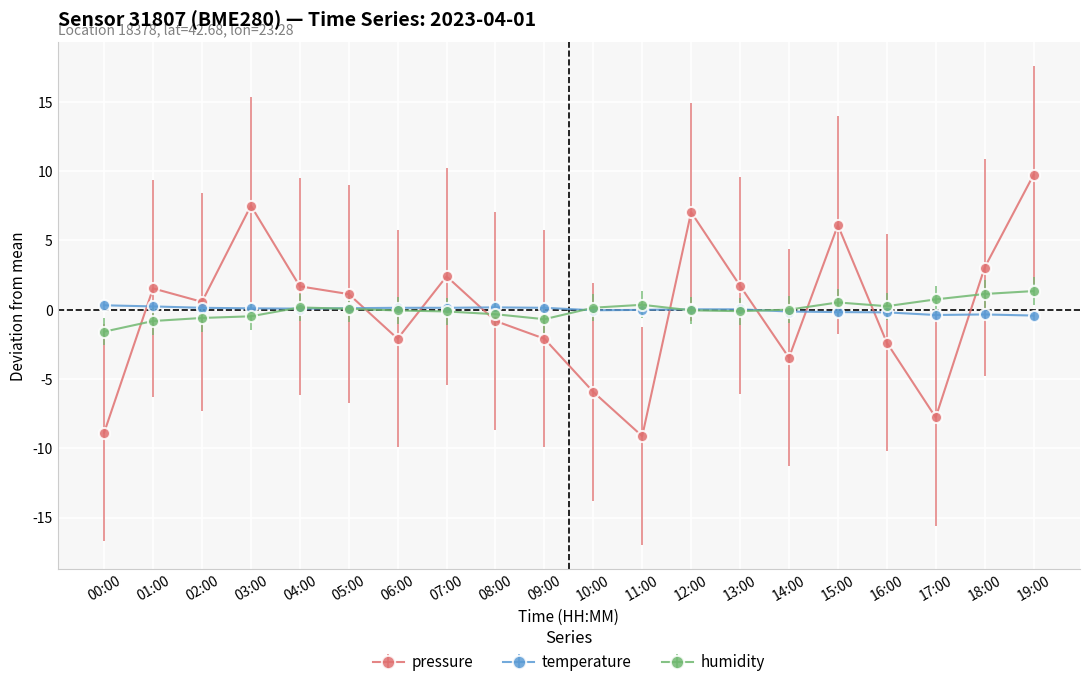

At which category does pressure reach its first local valley?

02:00